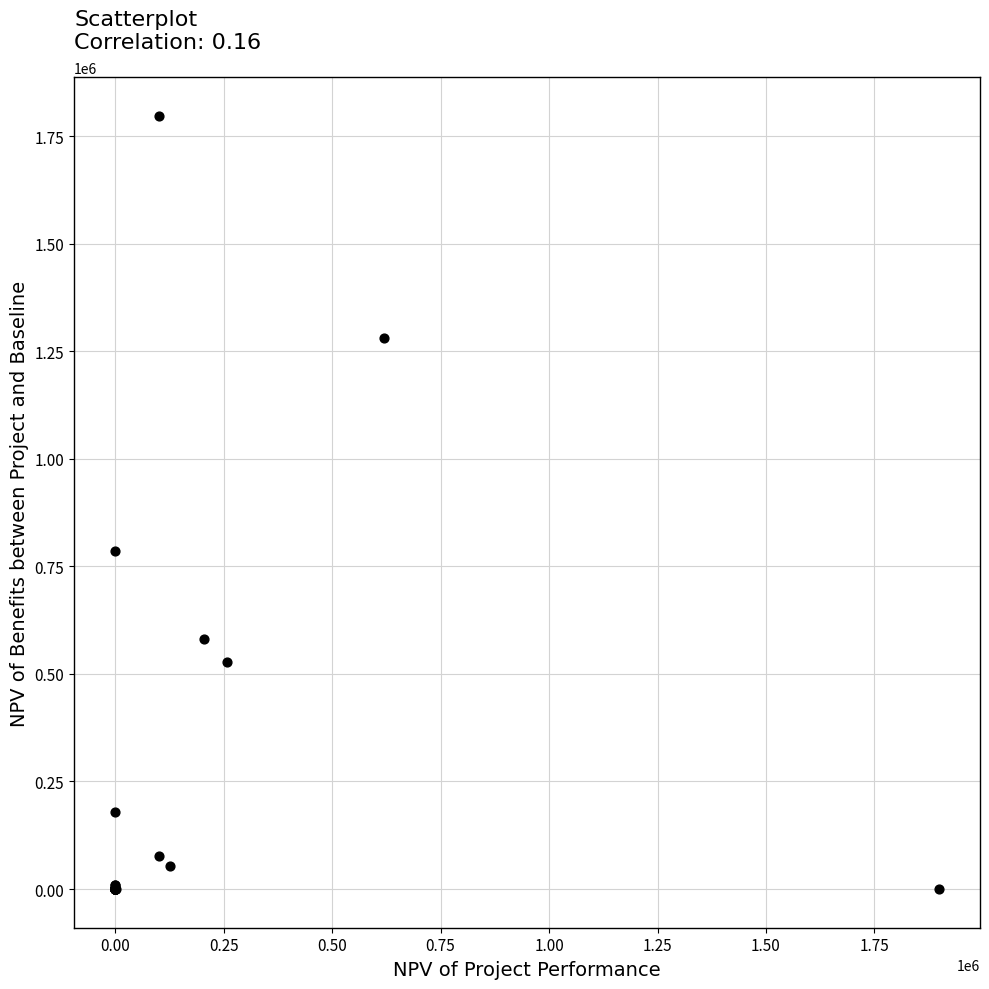

What Y value in the scatter plot is closest to 898504?

786730.3